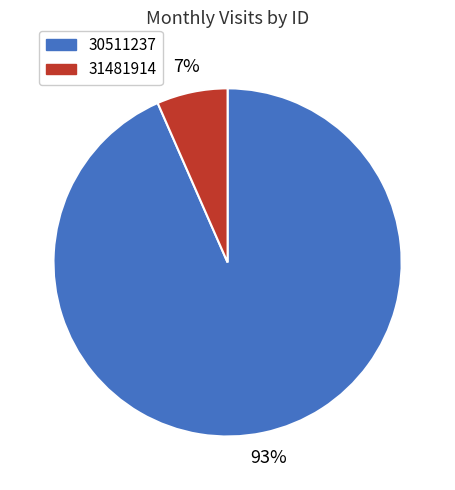

To the nearest percent, what is the combined percentage of 31481914 and 30511237?

100%